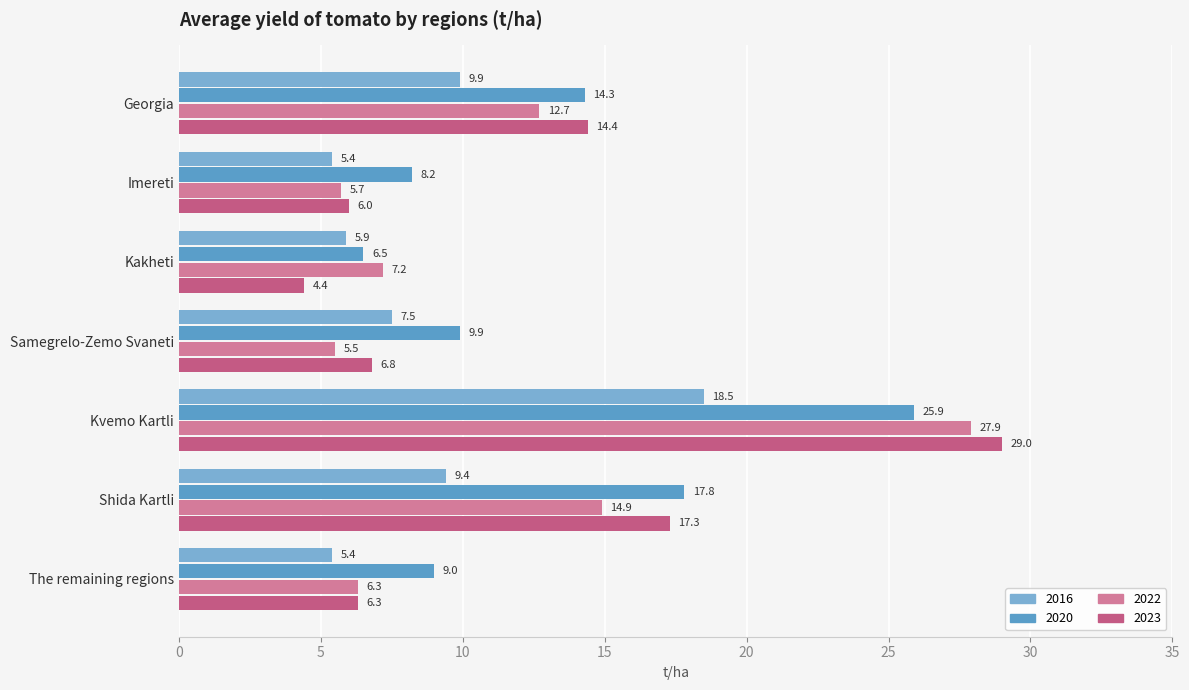

How many distinct data groups are displayed?

4